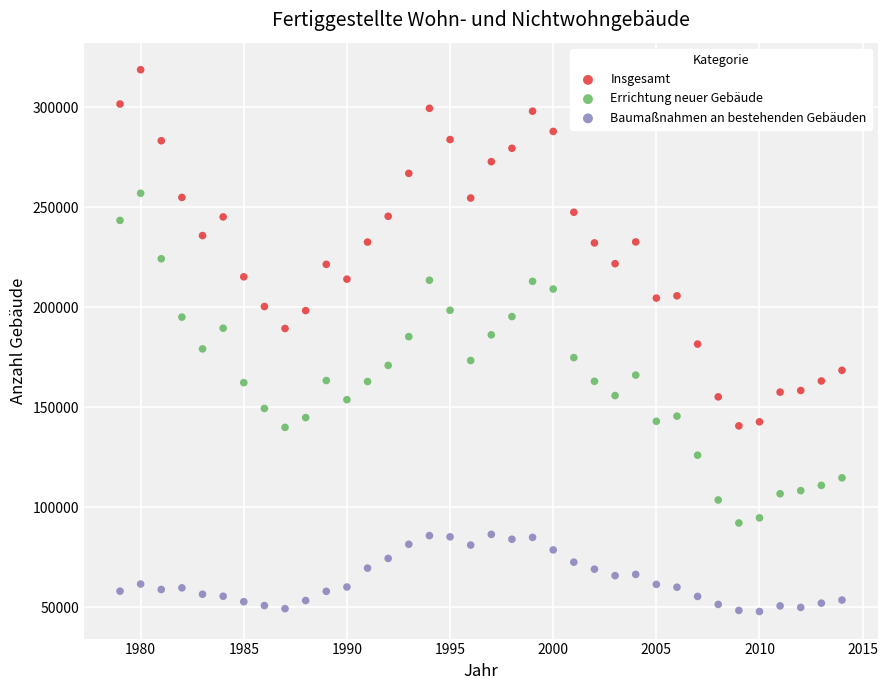

Which series has the largest Y range (max minus min)?

Insgesamt